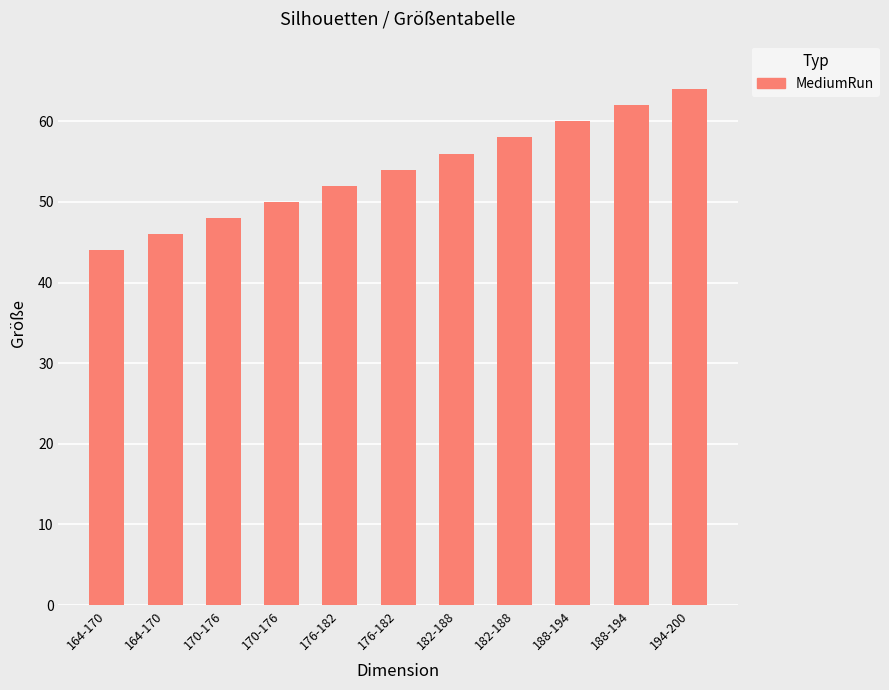

True or false: the data shows 54 at 176-182.

True